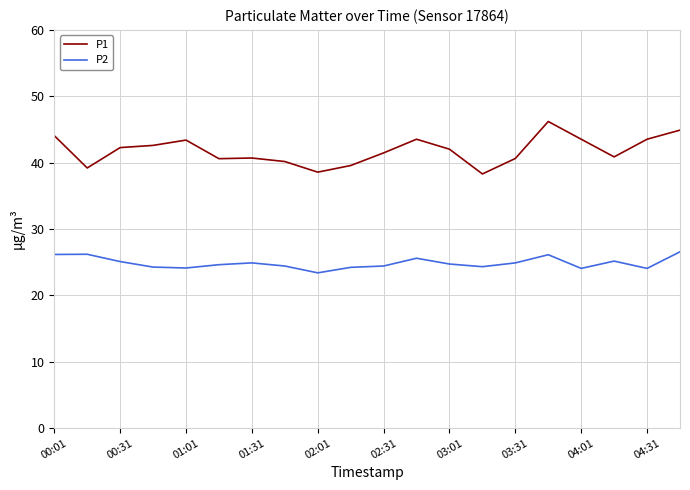

Which series has the largest total across all categories?

P1